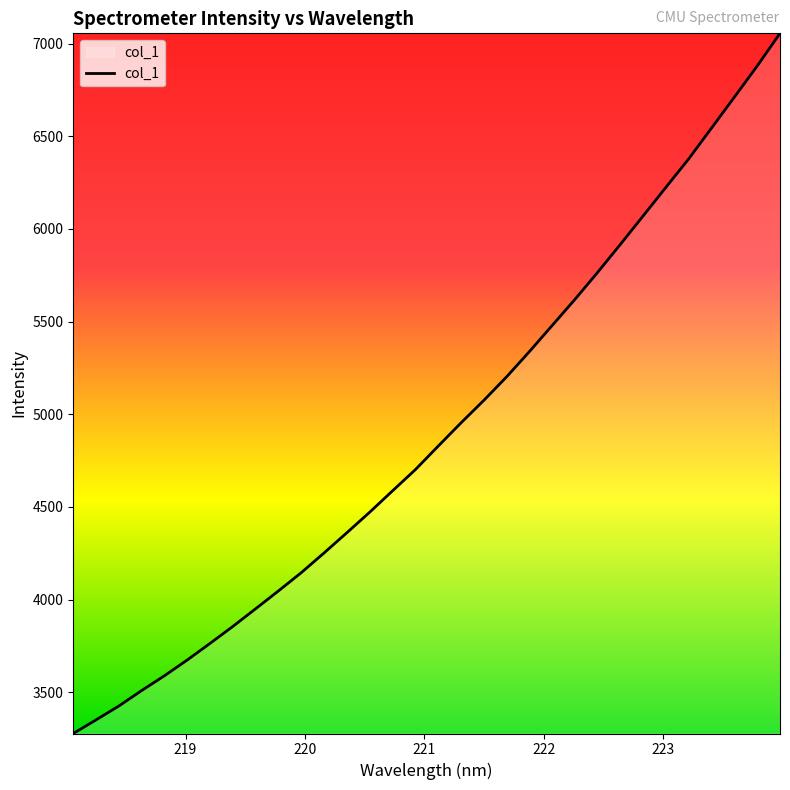

What is the difference between the maximum and minimum values?

3777.1